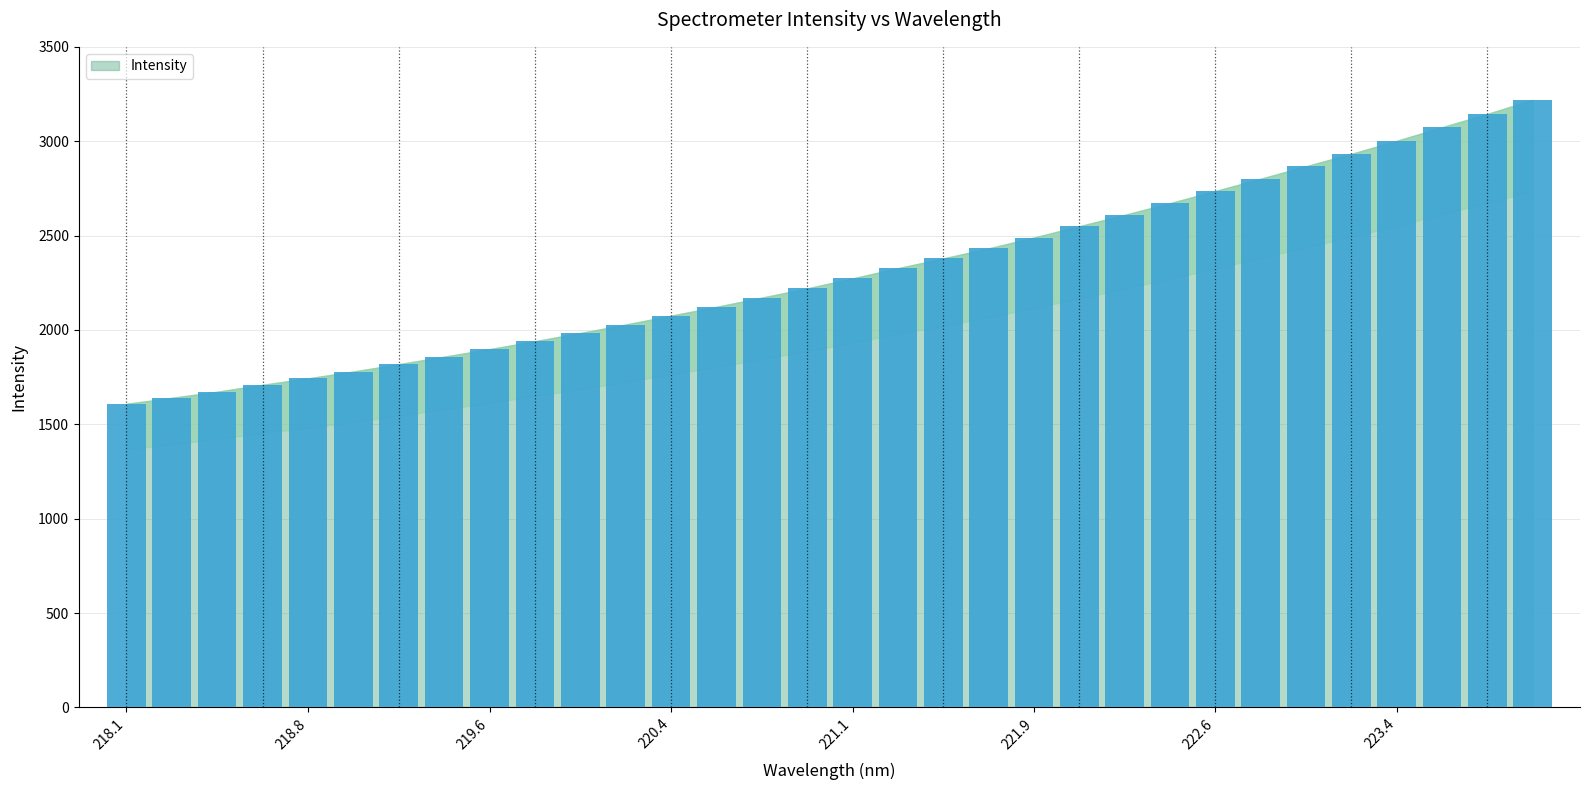

How many bars are there in total?

32